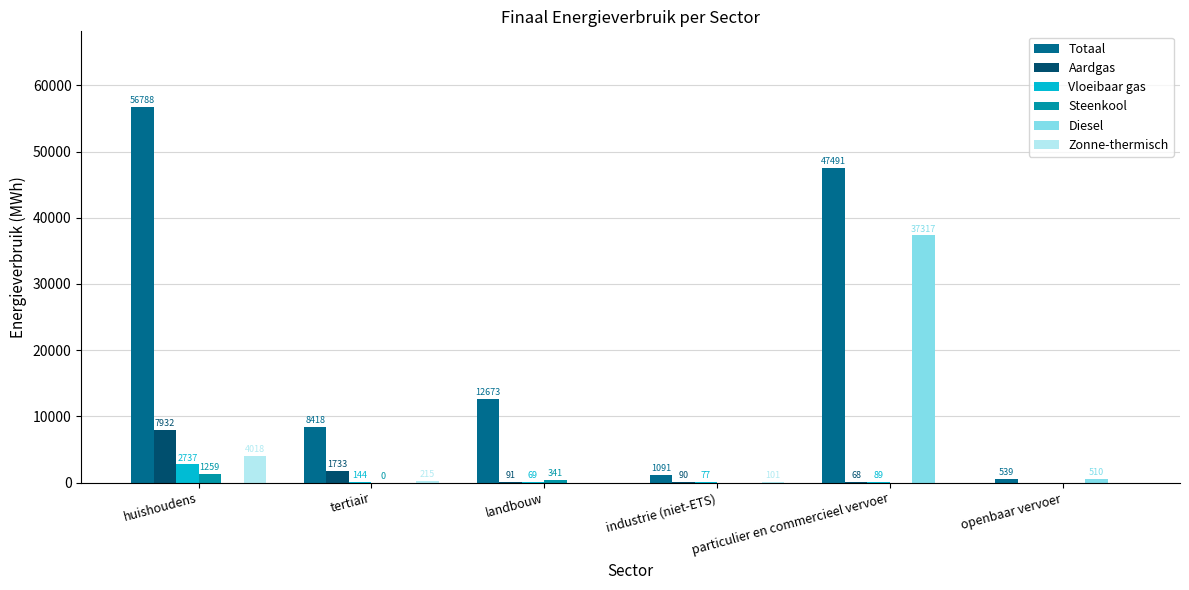

Which series has the largest range (max minus min)?

Totaal